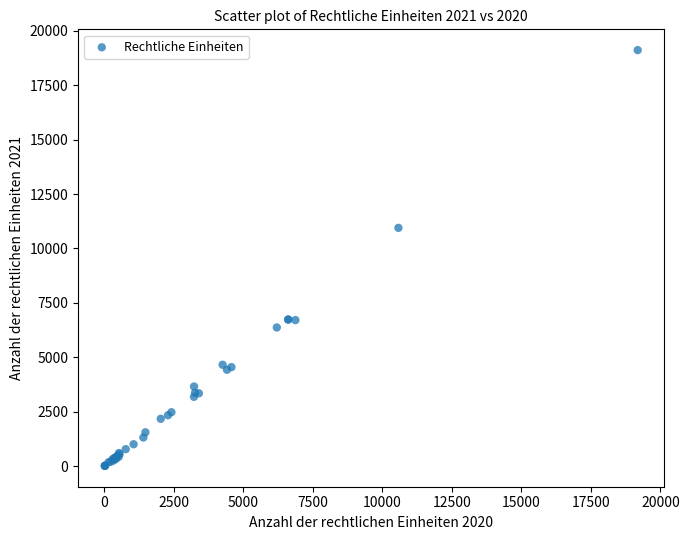

What Y value in the scatter plot is closest to 9561?

10947